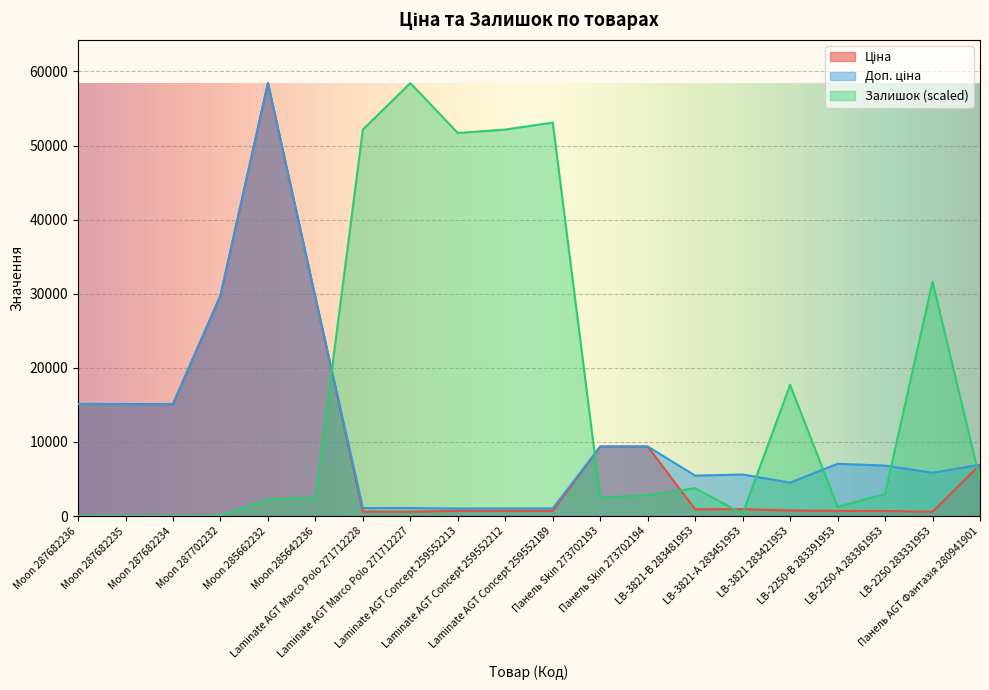

What is the spread (max minus min) of values at Moon 285662232?

56233.6